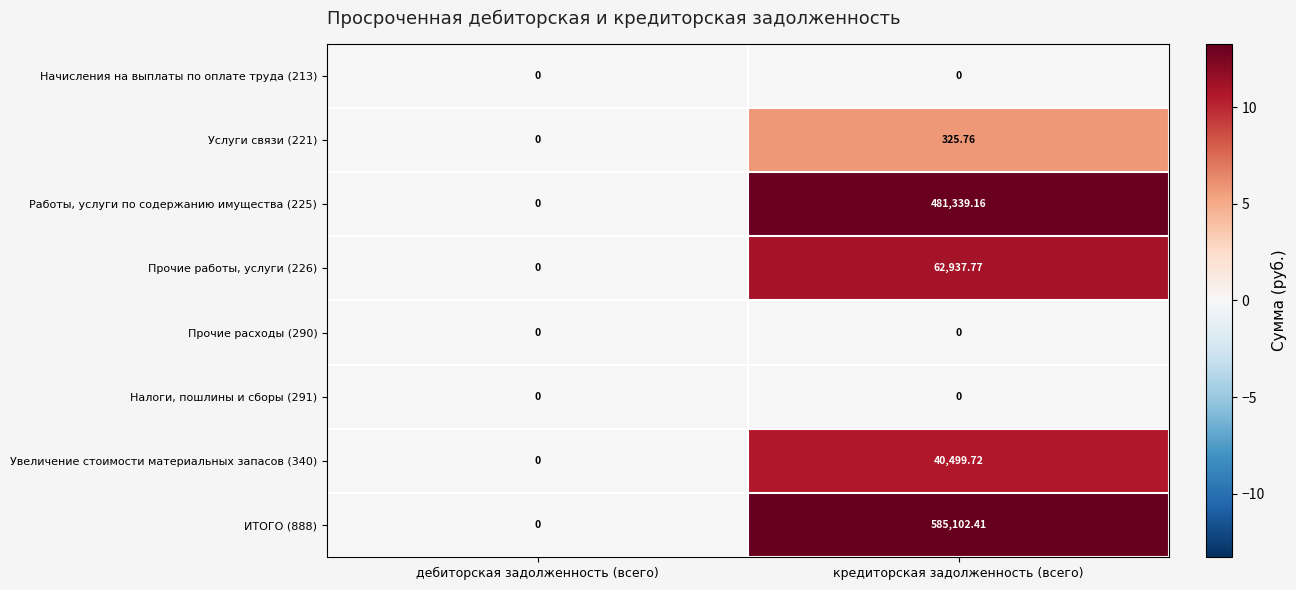

At which label does Увеличение стоимости материальных запасов (340) reach its minimum?

дебиторская задолженность (всего)